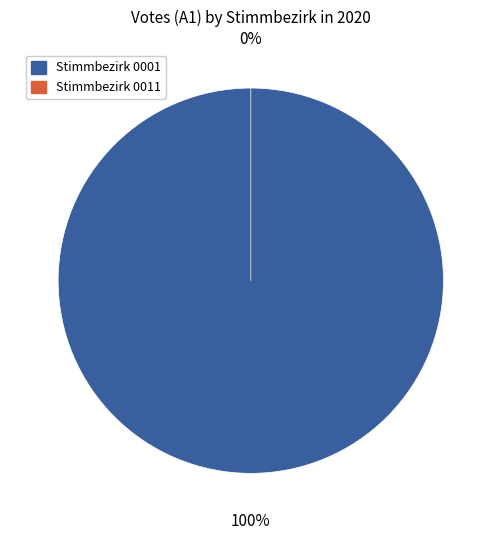

What is the change in value from Stimmbezirk 0001 to Stimmbezirk 0011?

-555